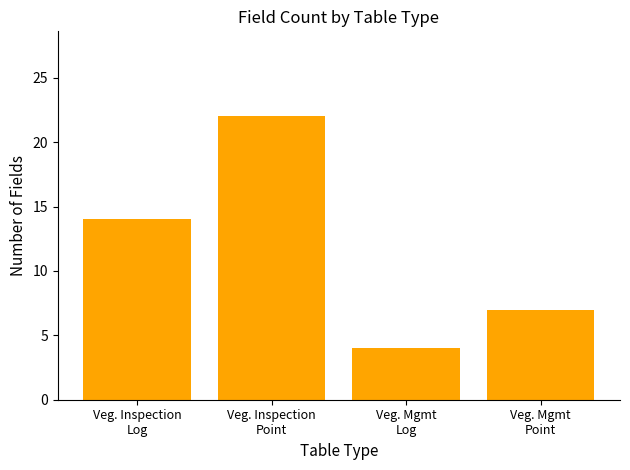

Reading right to left, list all the values displayed in this chart.

7	4	22	14